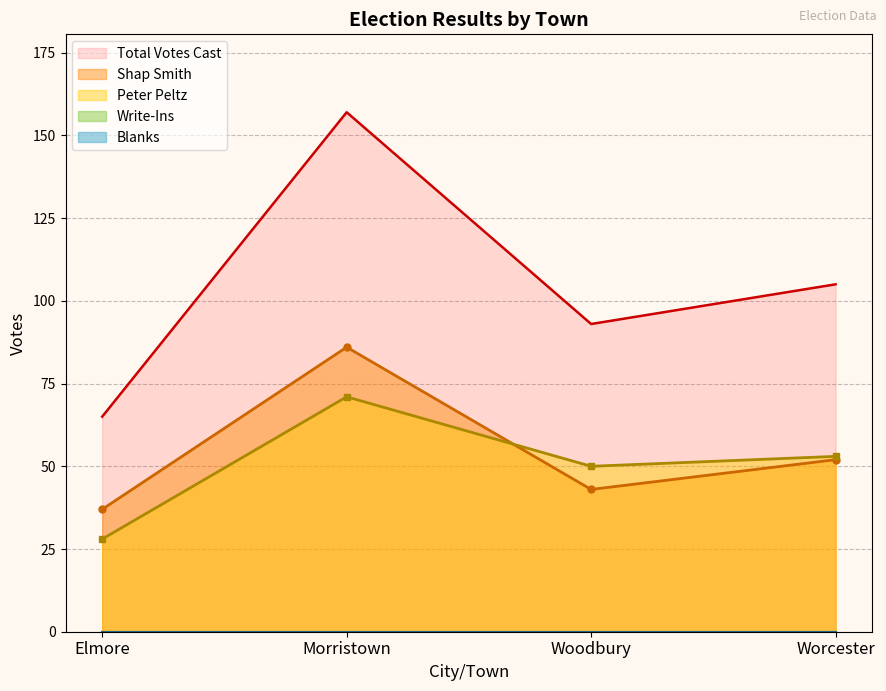

At which category is the sum across all series the highest?

Morristown